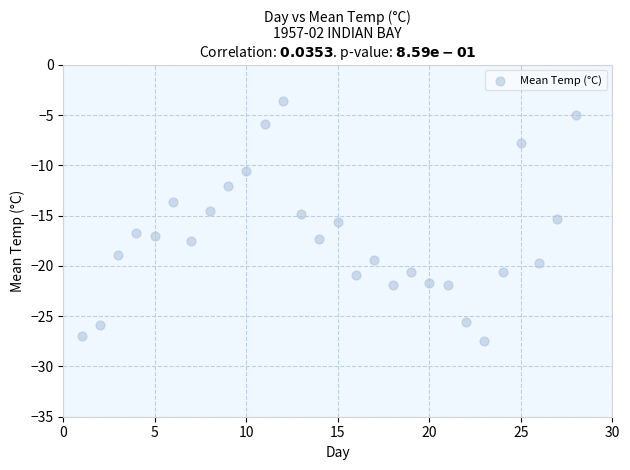

What is the range of Y values (max minus min)?

23.9